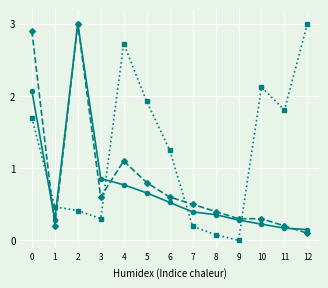

What is the total value across all series at 1?

1.0